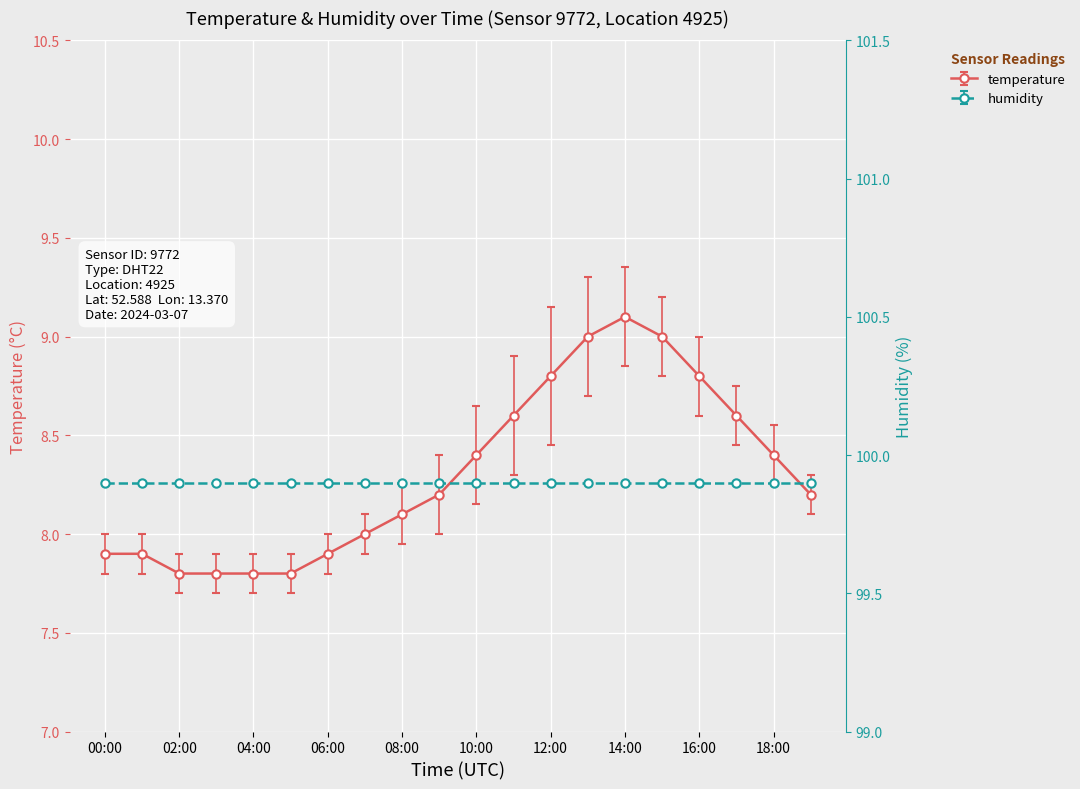

Which has a higher value, 15:00 or 00:00?

15:00